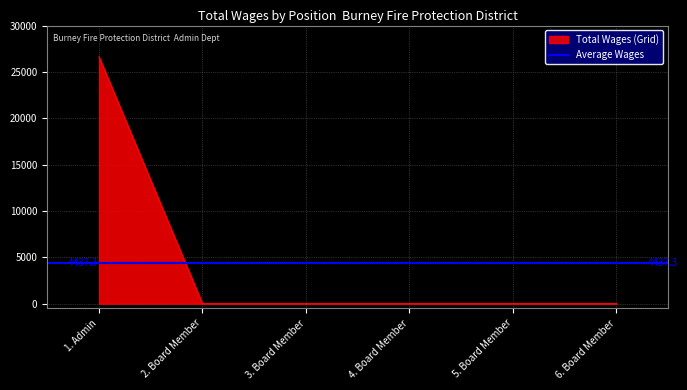

What is the label of the 6th point from the left?

6. Board Member